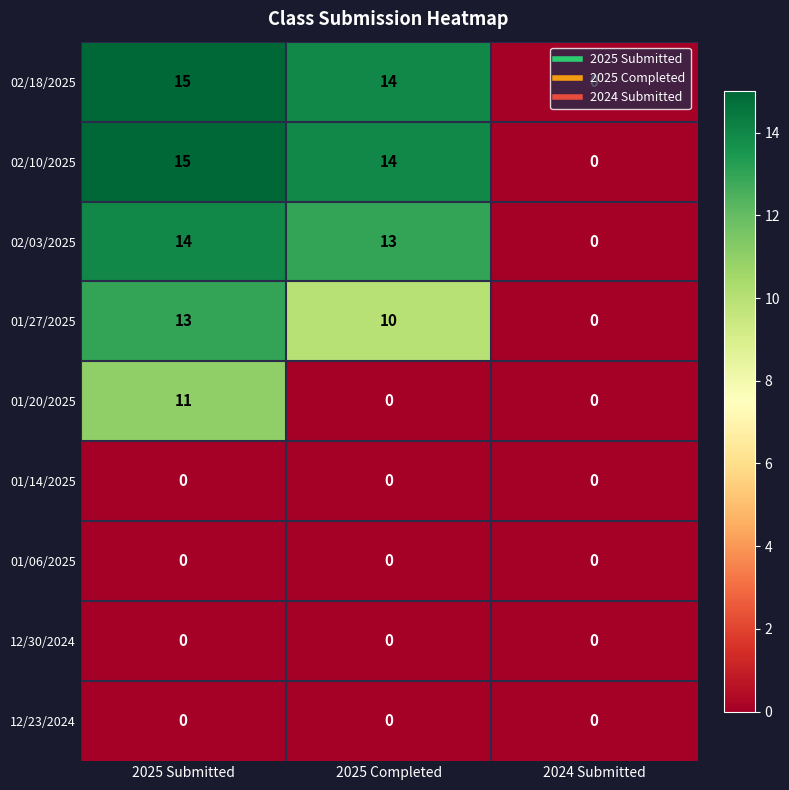

Which category has the lowest value in the 02/18/2025 series?

2024 Submitted